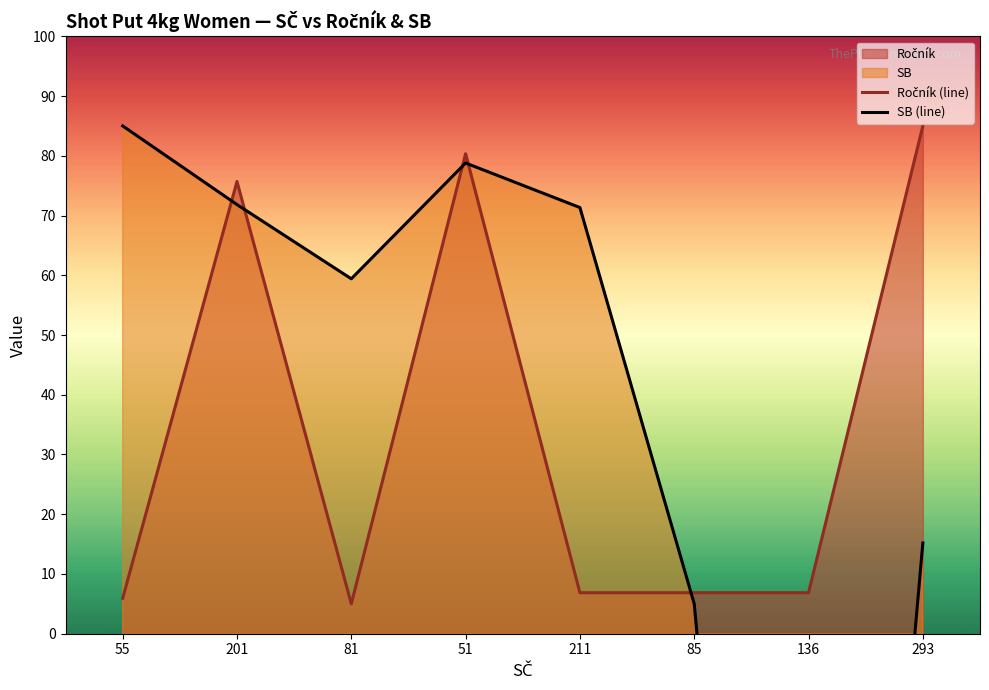

Which label corresponds to the largest value in the chart?

293